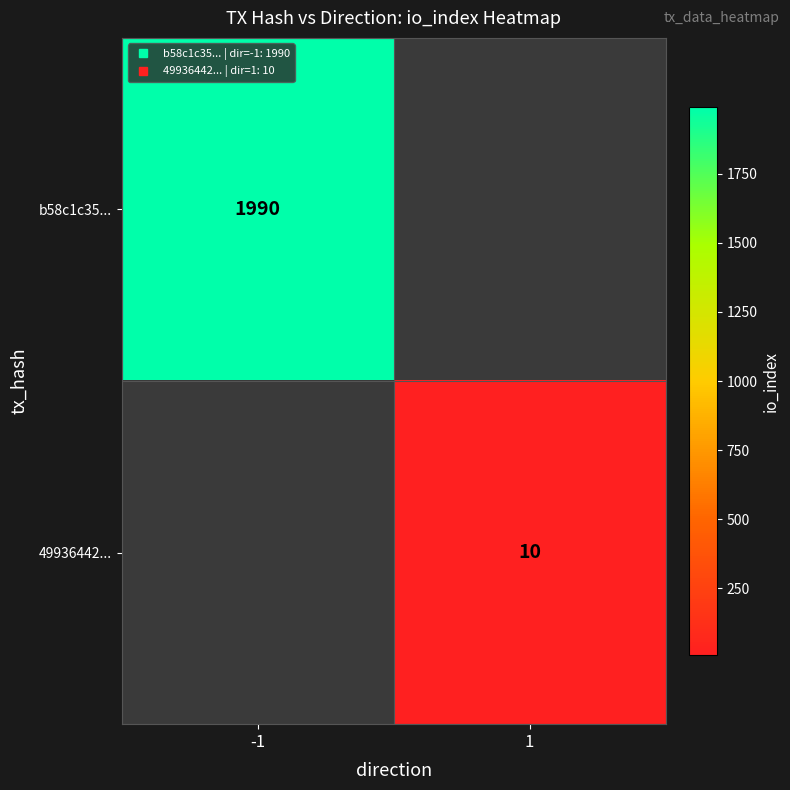

Which has a higher value, 1 or -1?

-1